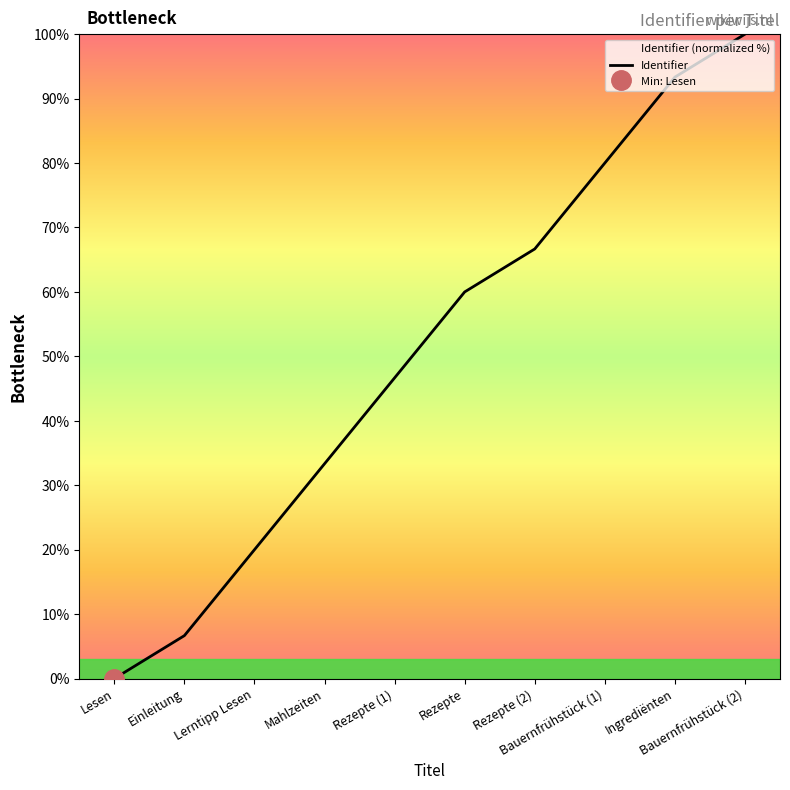

How many distinct data groups are displayed?

1